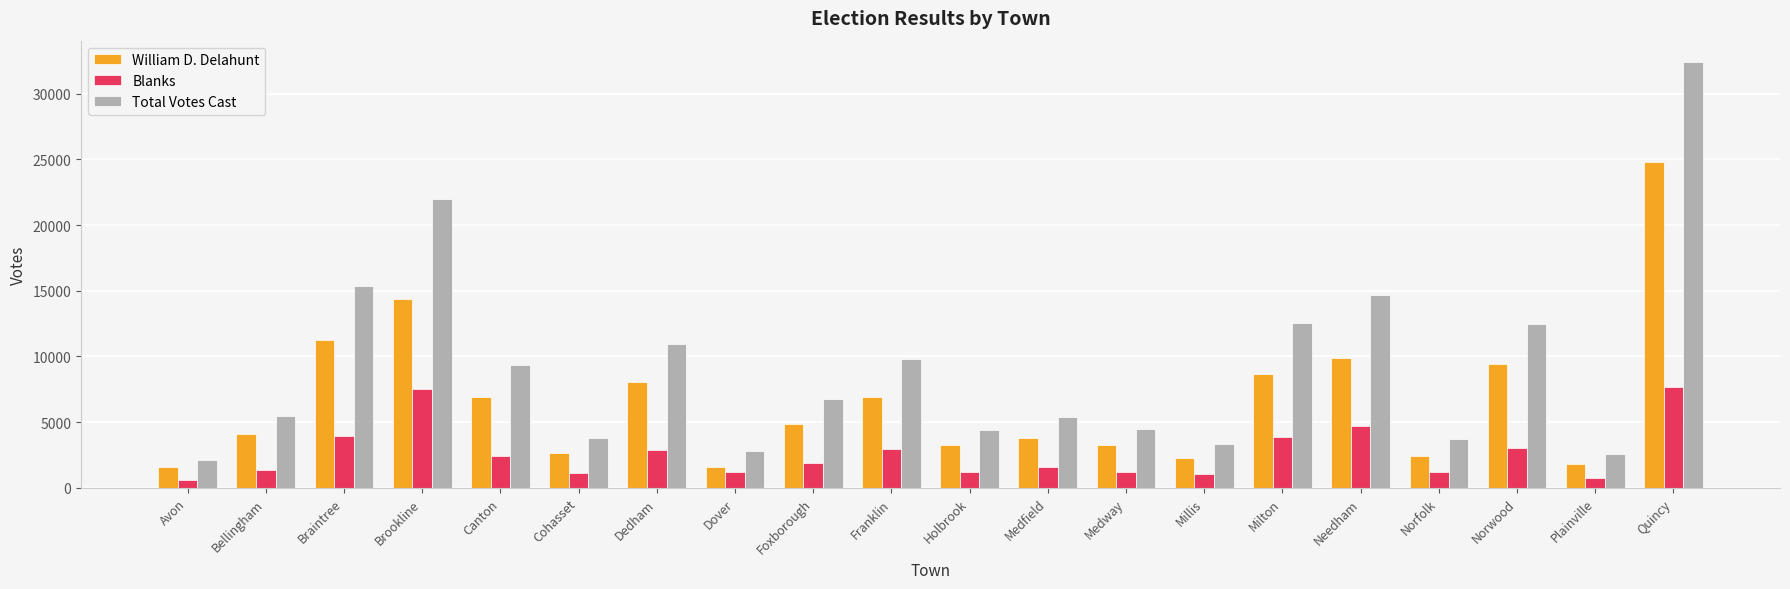

Which series has the largest range (max minus min)?

Total Votes Cast